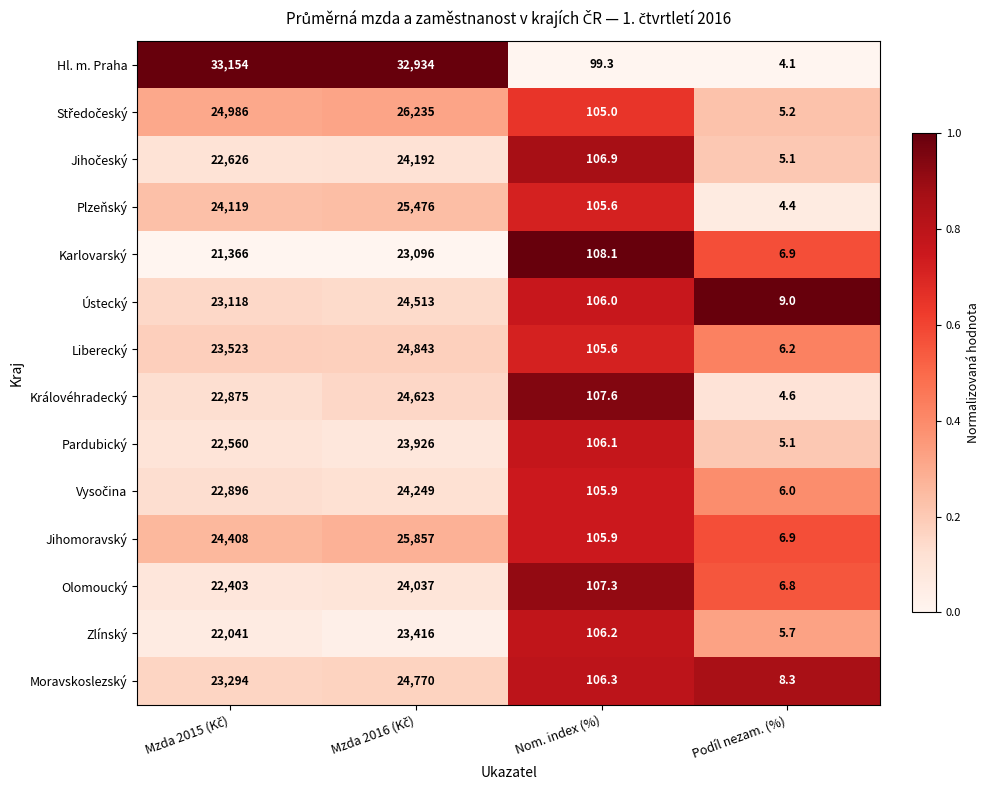

The Olomoucký series shows 3.5 at Podíl nezam. (%). True or false?

False